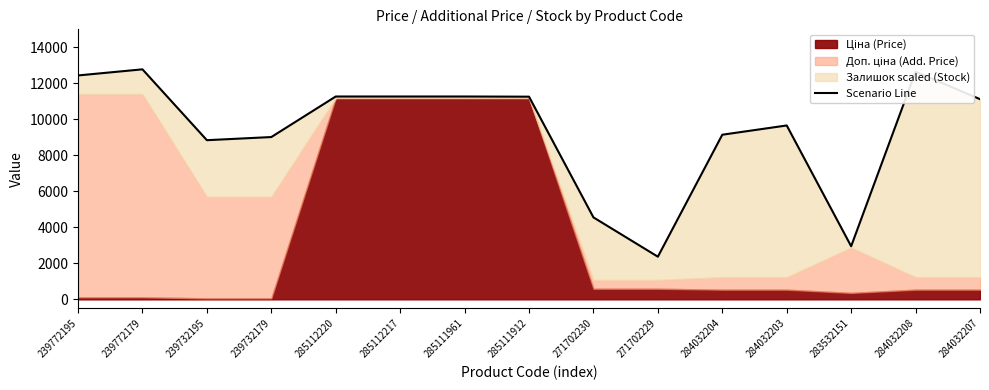

What is the label of the 5th point from the left?

285112220